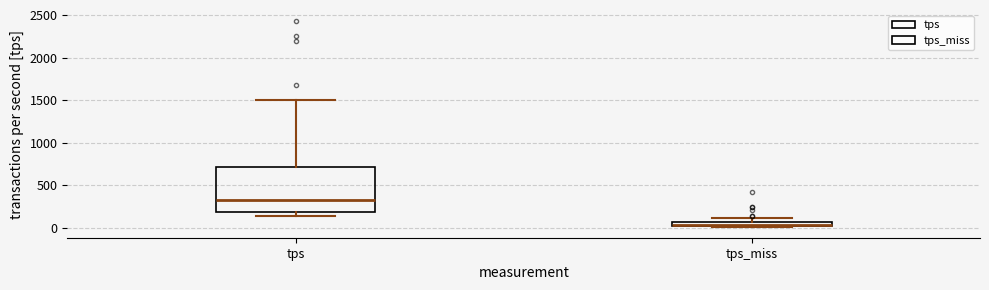

Where is the lower edge of the box for tps_miss on the y-axis? The values are not printed on the chart, so give them approximately, as read against the axis.

0